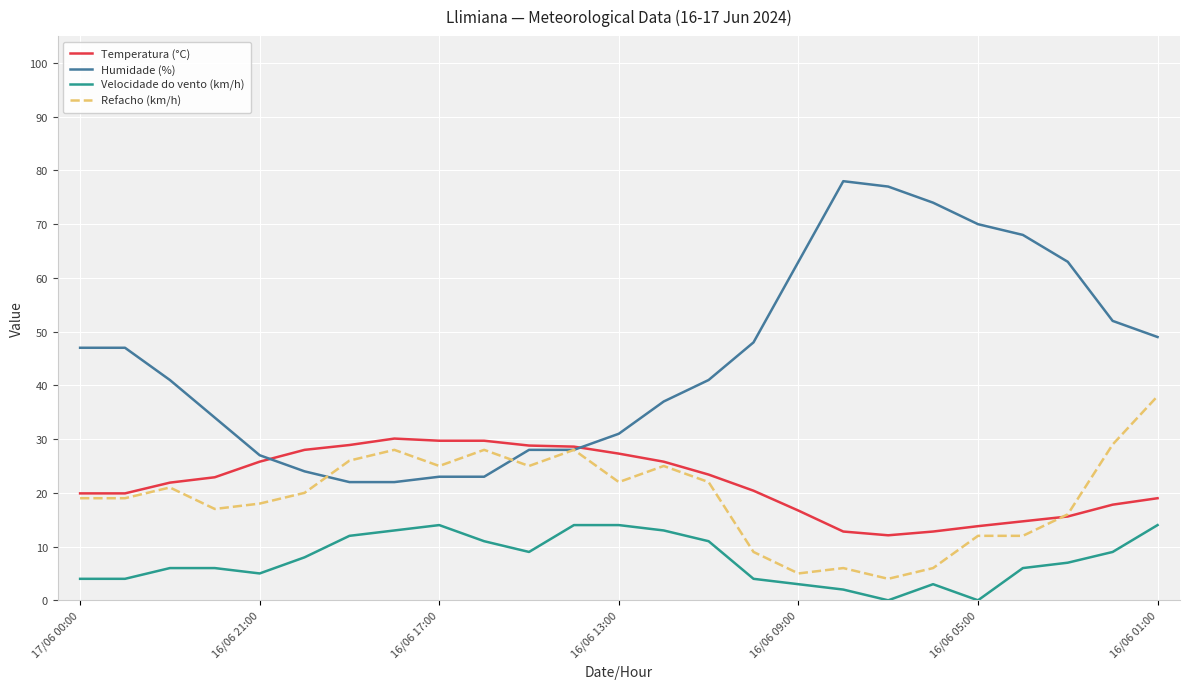

Which series has the largest total across all categories?

Humidade (%)